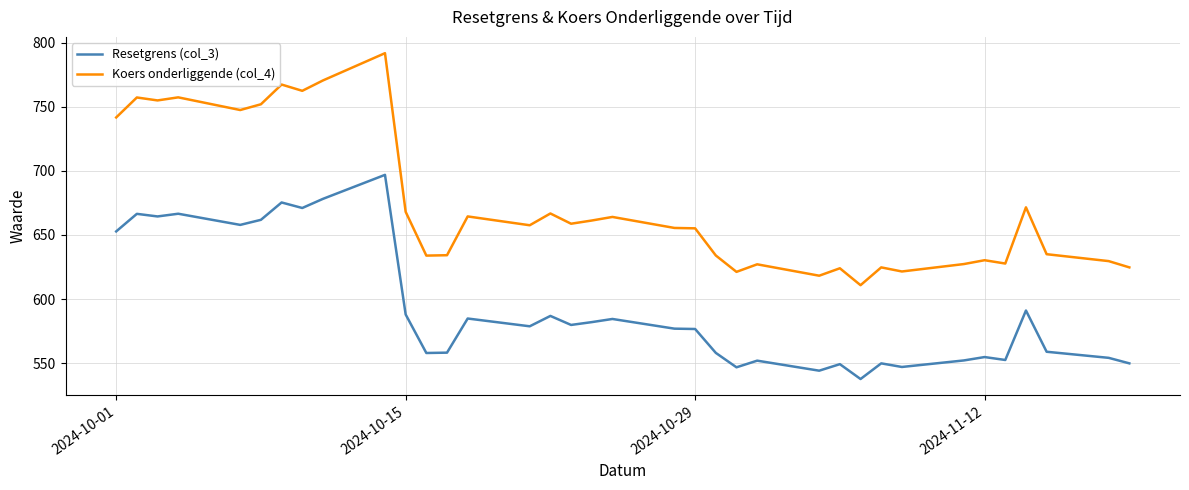

Rank the series by their average value, from highest to lowest.

Koers onderliggende (col_4), Resetgrens (col_3)